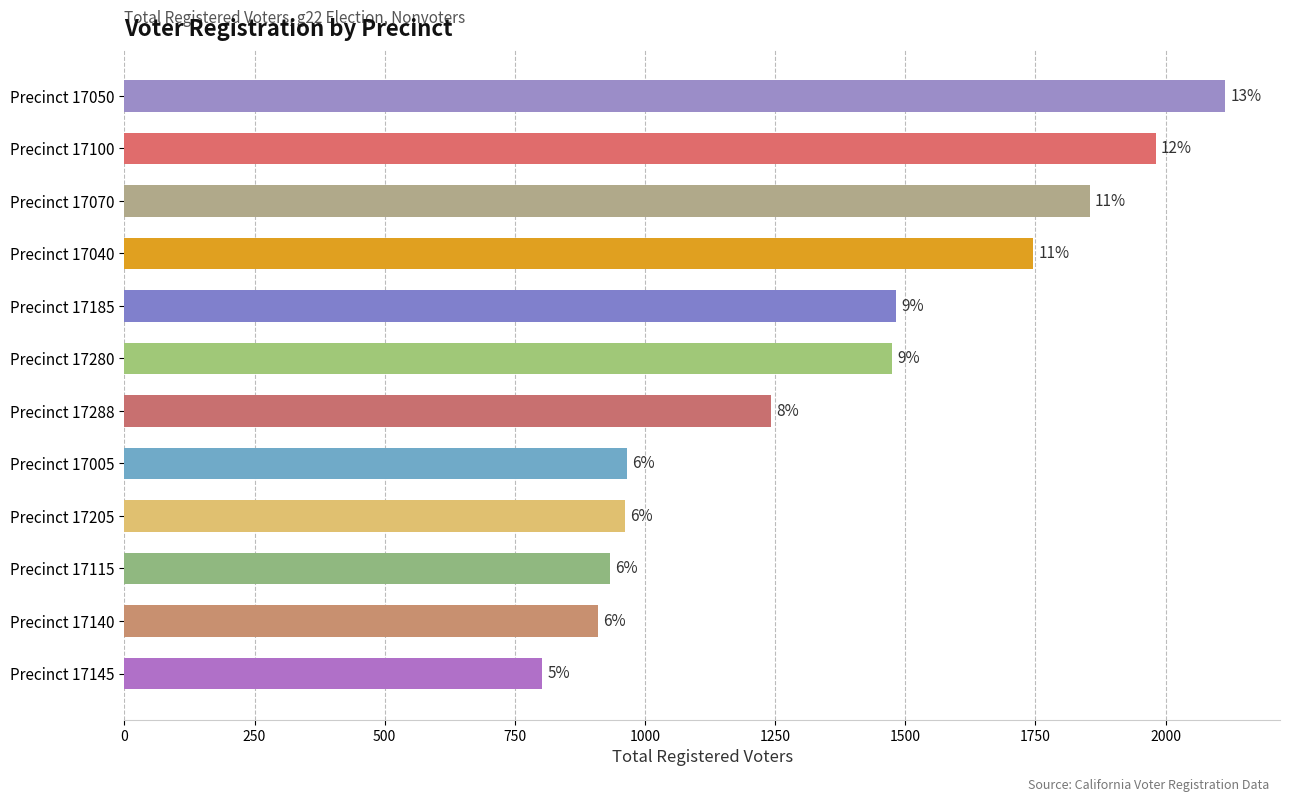

Are the bars horizontal?

Yes